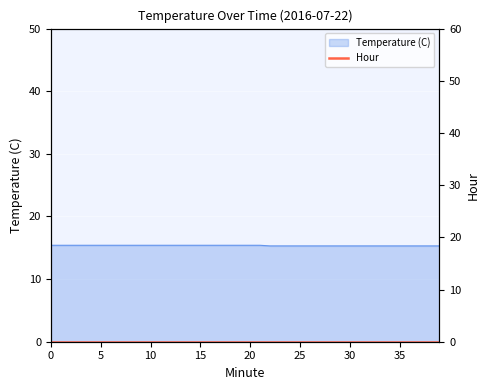

What is the smallest value displayed?

15.3